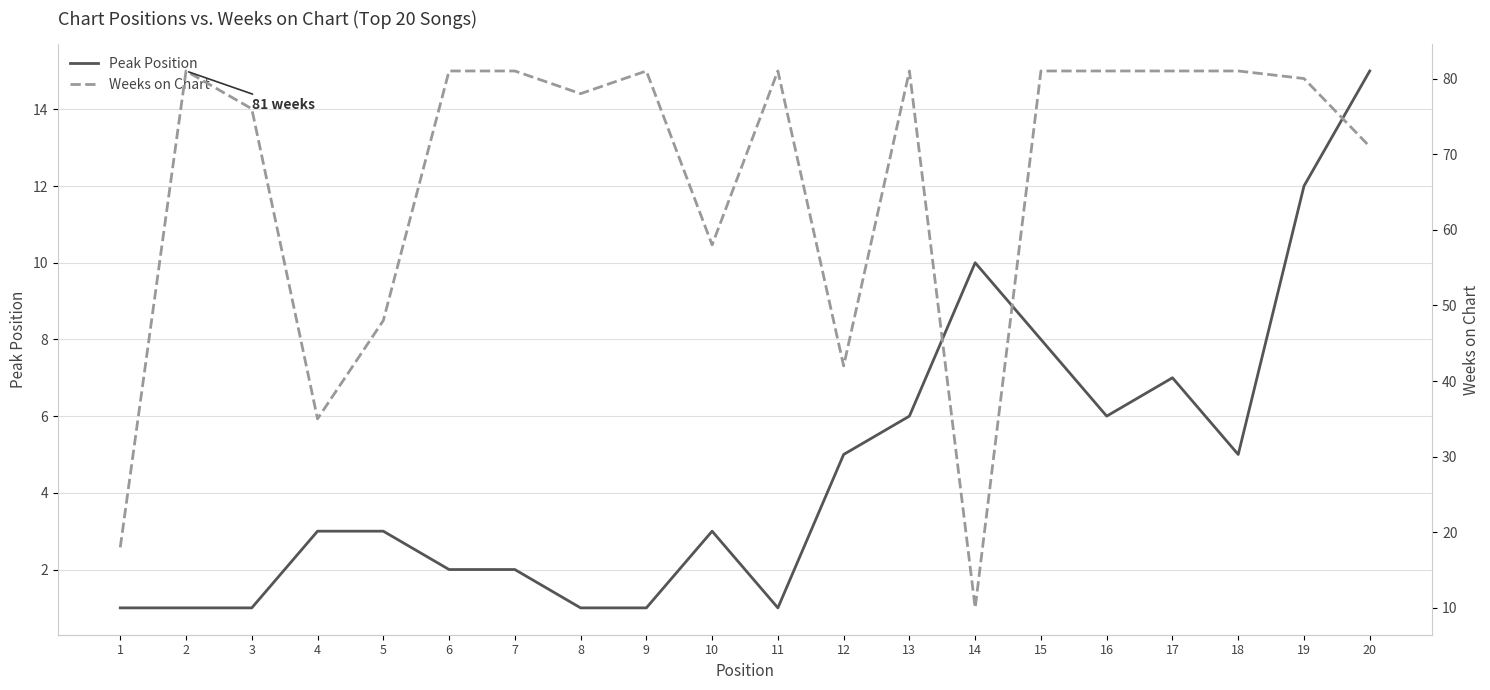

Where is Peak Position nearest to the value 8?

15